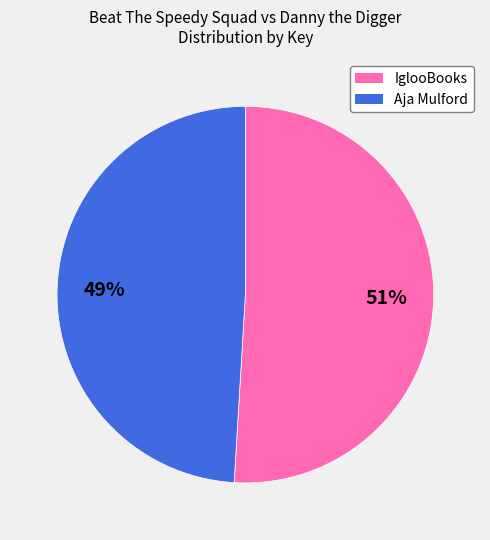

The IglooBooks slice represents 45% of the pie. True or false?

False